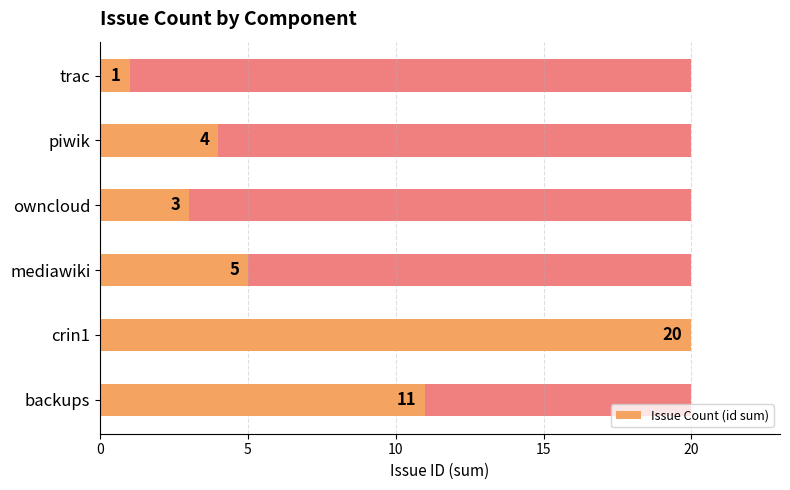

What is the difference between the maximum and minimum values?

19